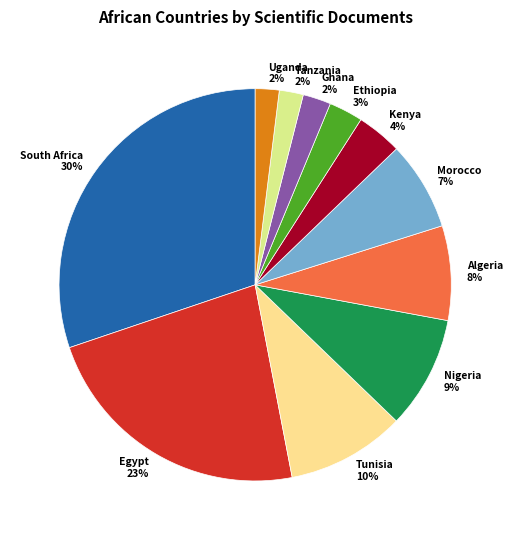

To the nearest percent, what portion does Ethiopia represent?

3%